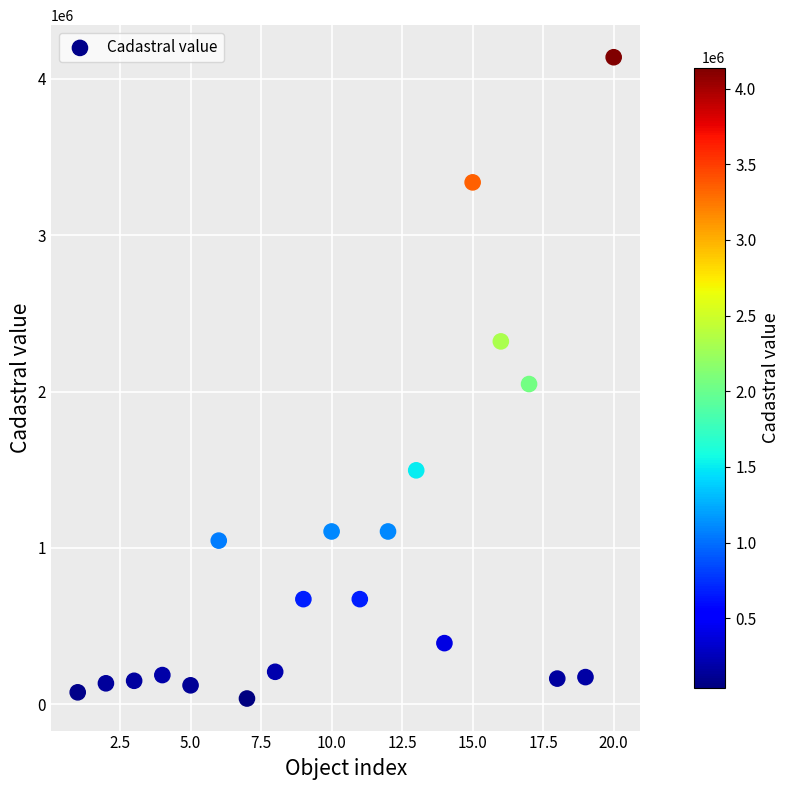

What is the range of Y values (max minus min)?

4102115.8